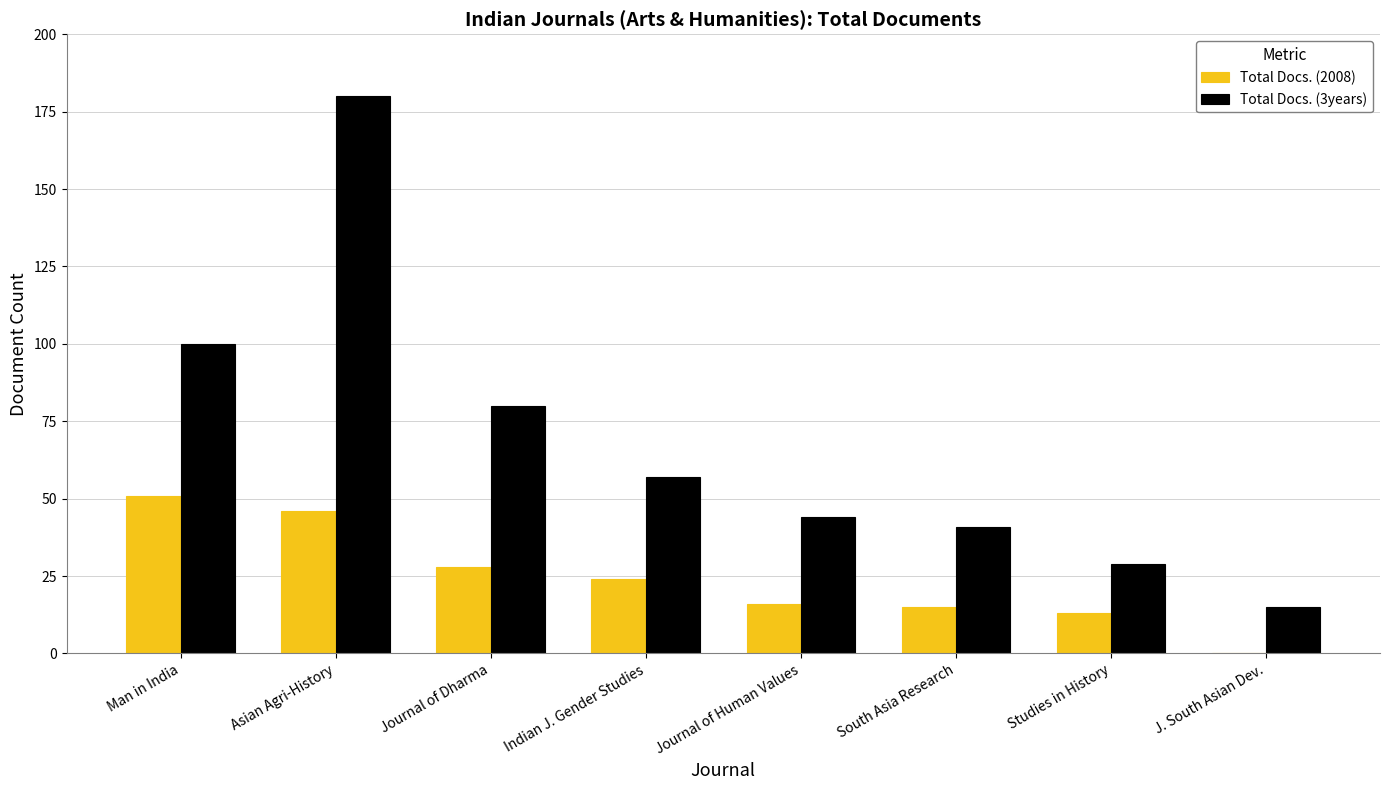

Between Indian J. Gender Studies and Studies in History, which series saw the biggest shift?

Total Docs. (3years)